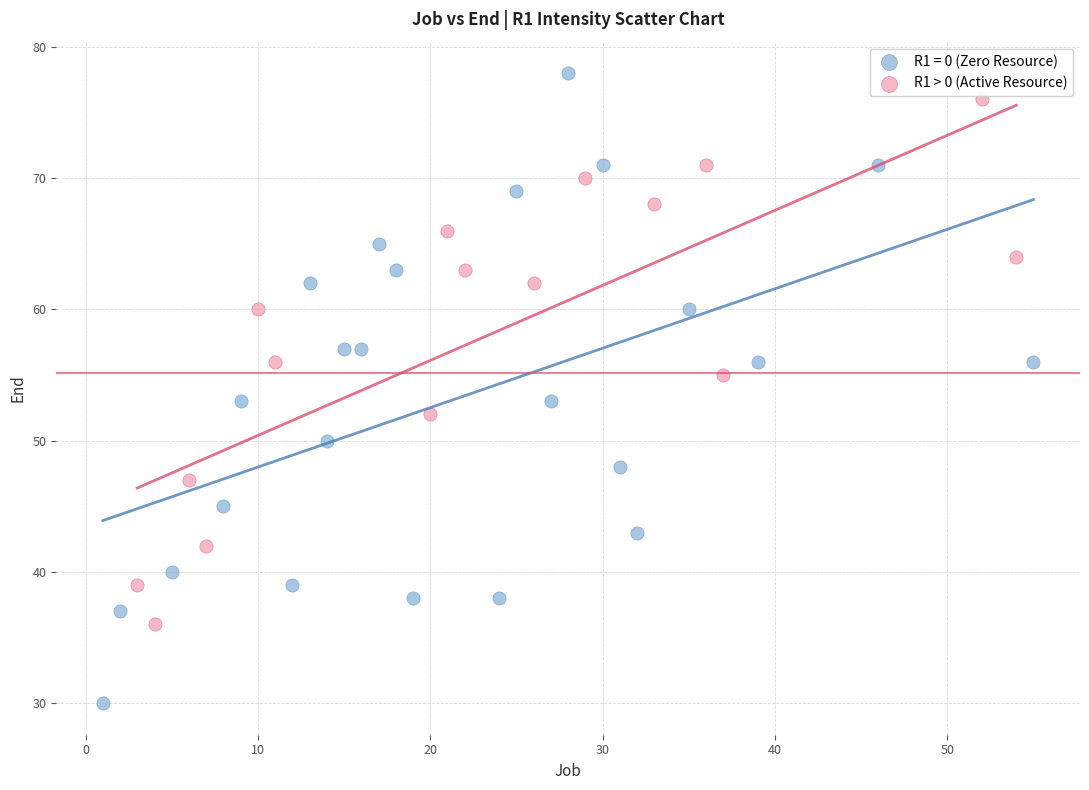

Which series has the widest spread of Y values?

R1 = 0 (Zero Resource)